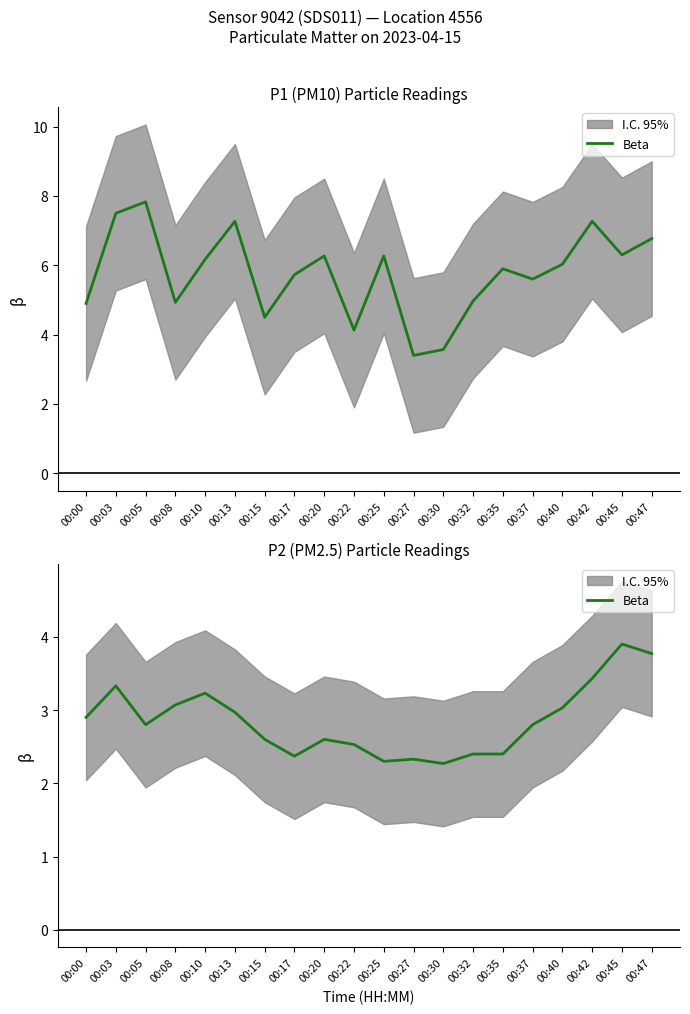

Approximately how many times larger is the value at 00:27 compared to 00:35?

1.0